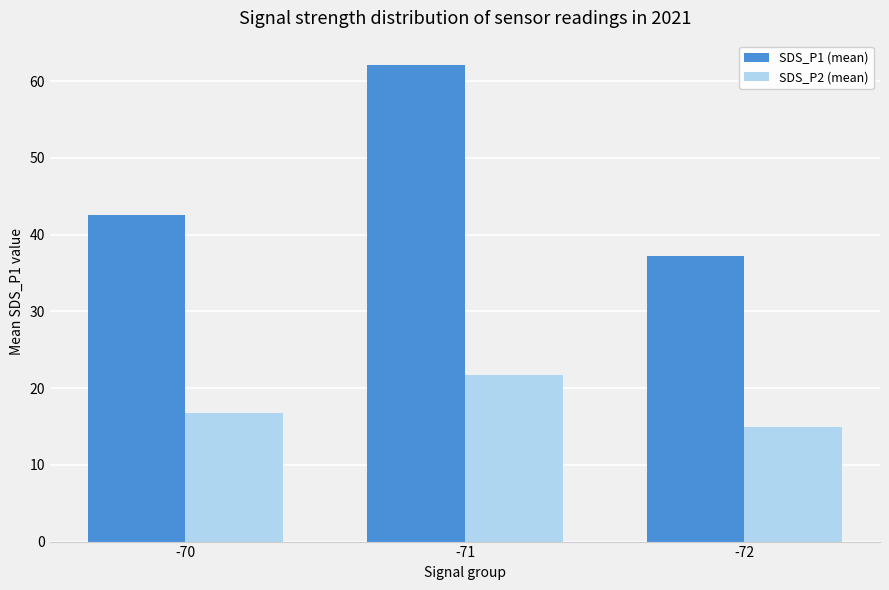

At which label does SDS_P2 (mean) reach its minimum?

-72